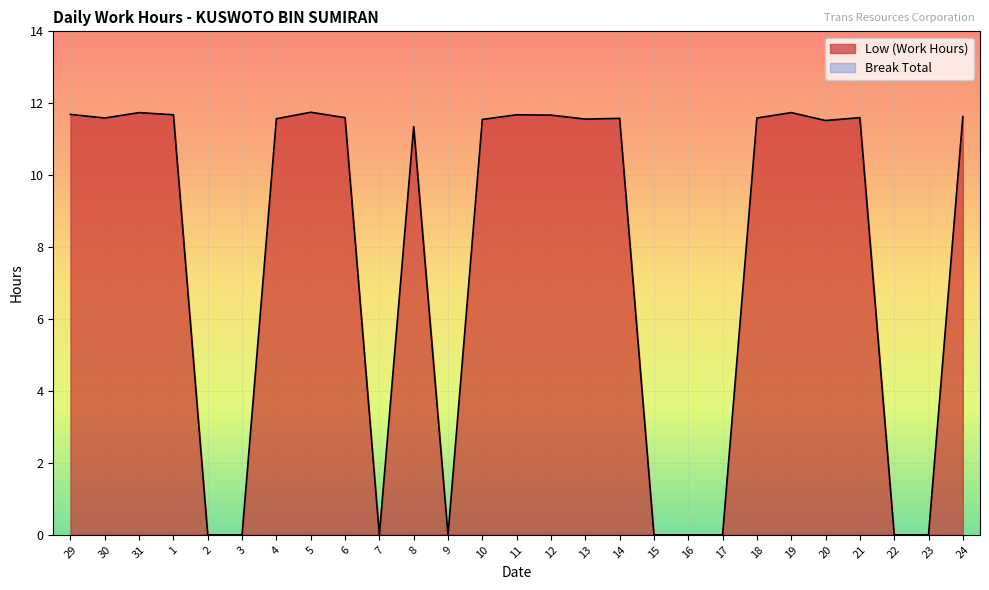

The value at 6 is 11.6. True or false?

True